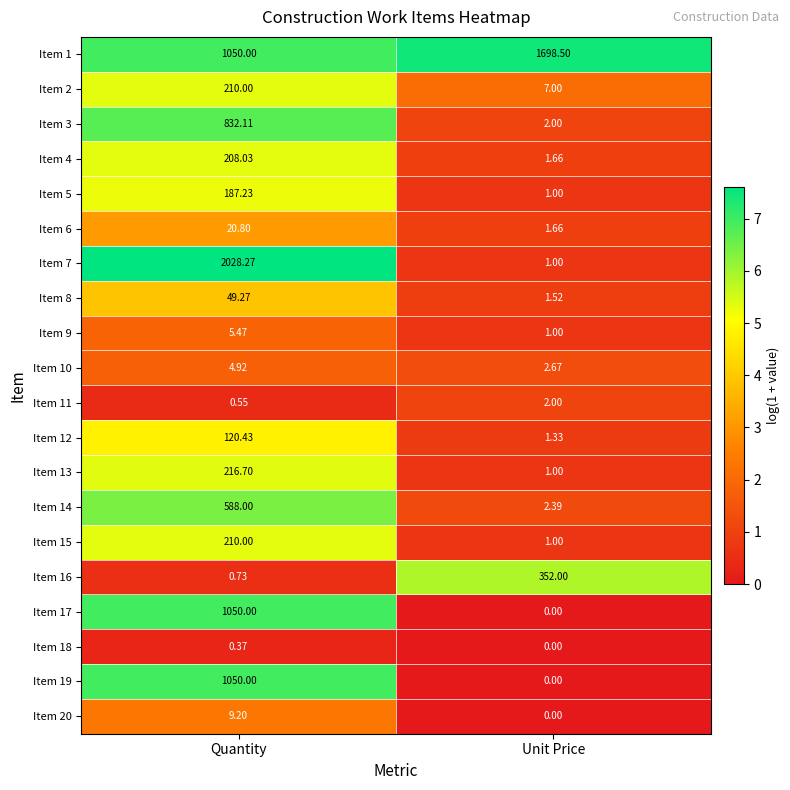

Which category has the highest value in the Item 7 series?

Quantity